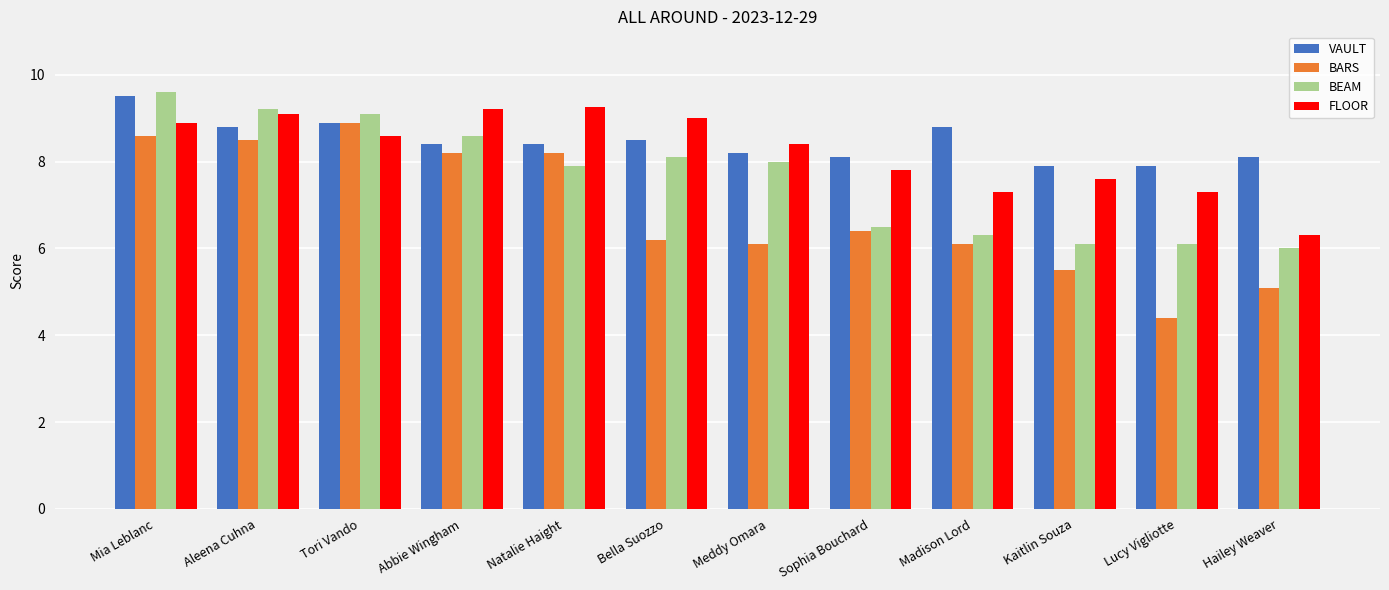

What is the difference between the VAULT values at Meddy Omara and Madison Lord?

0.6